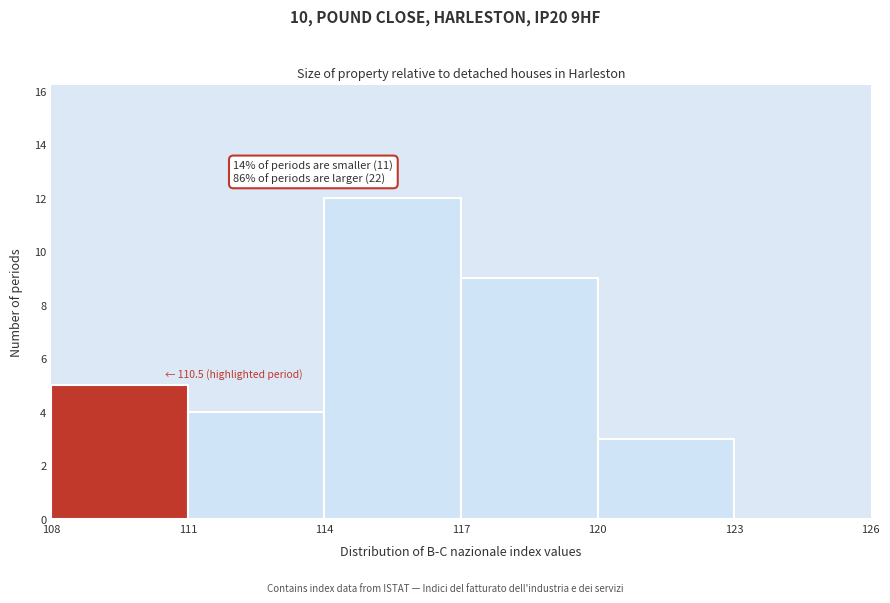

Which range on the x-axis has the tallest bar?

114 to 117